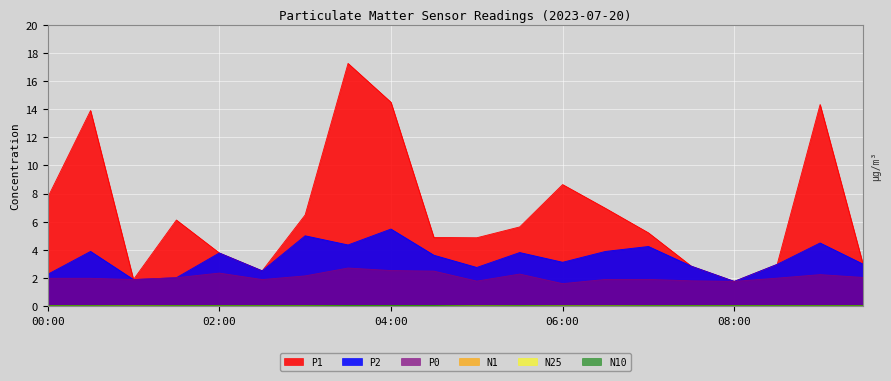

In N25, how many points are higher than both neighbors (excluding endpoints)?

1